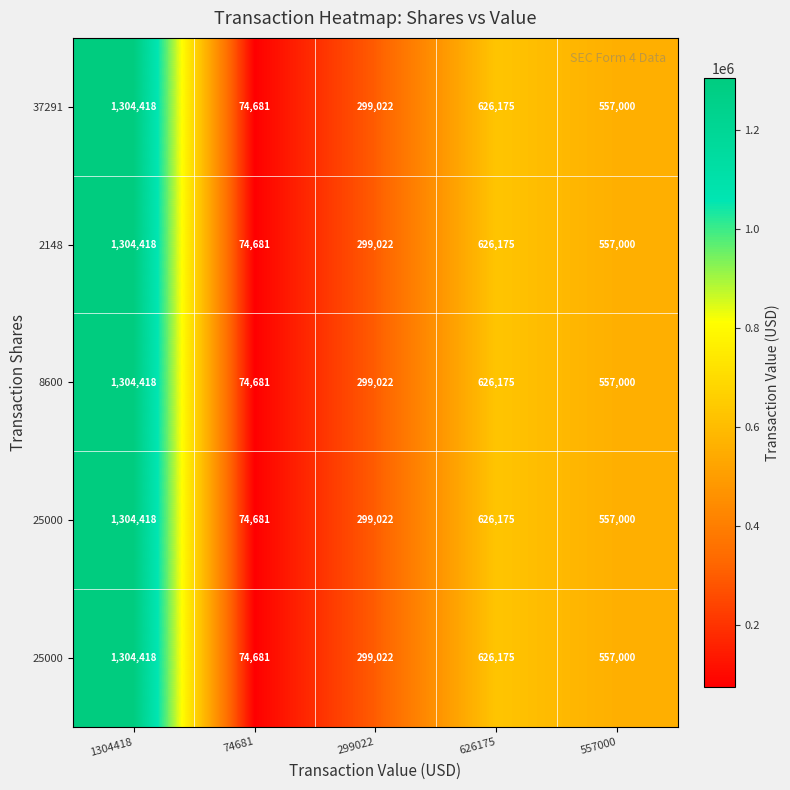

Count the number of categories in the chart.

5